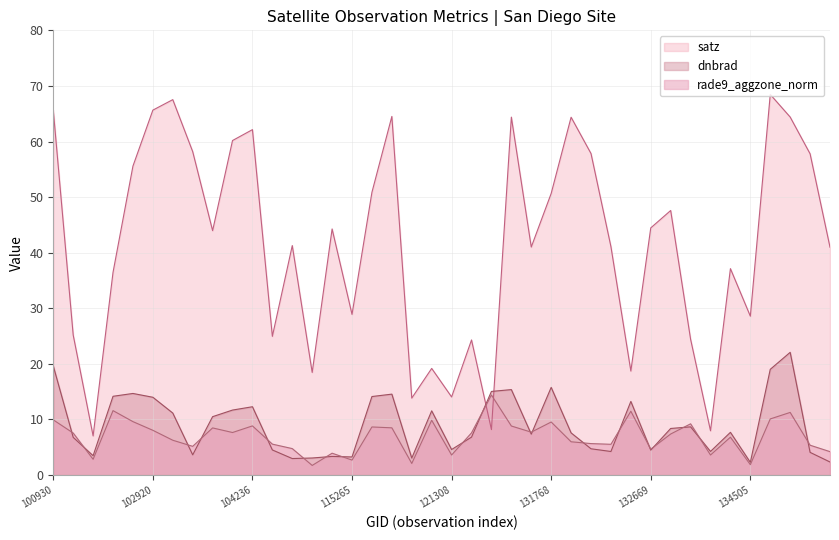

In satz, how many points are lower than both neighbors (excluding endpoints)?

12